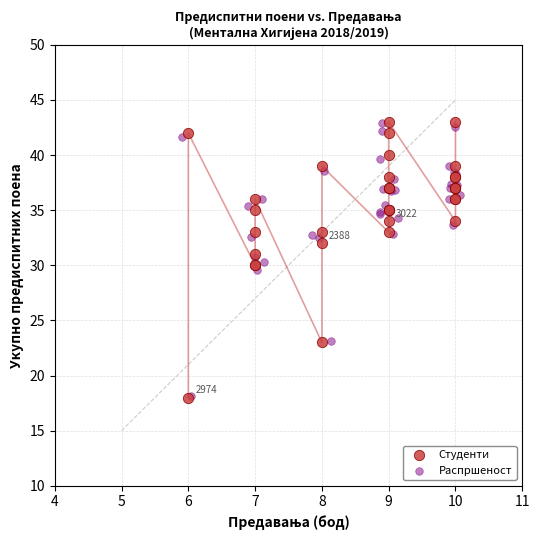

Which series has the largest Y range (max minus min)?

Студенти